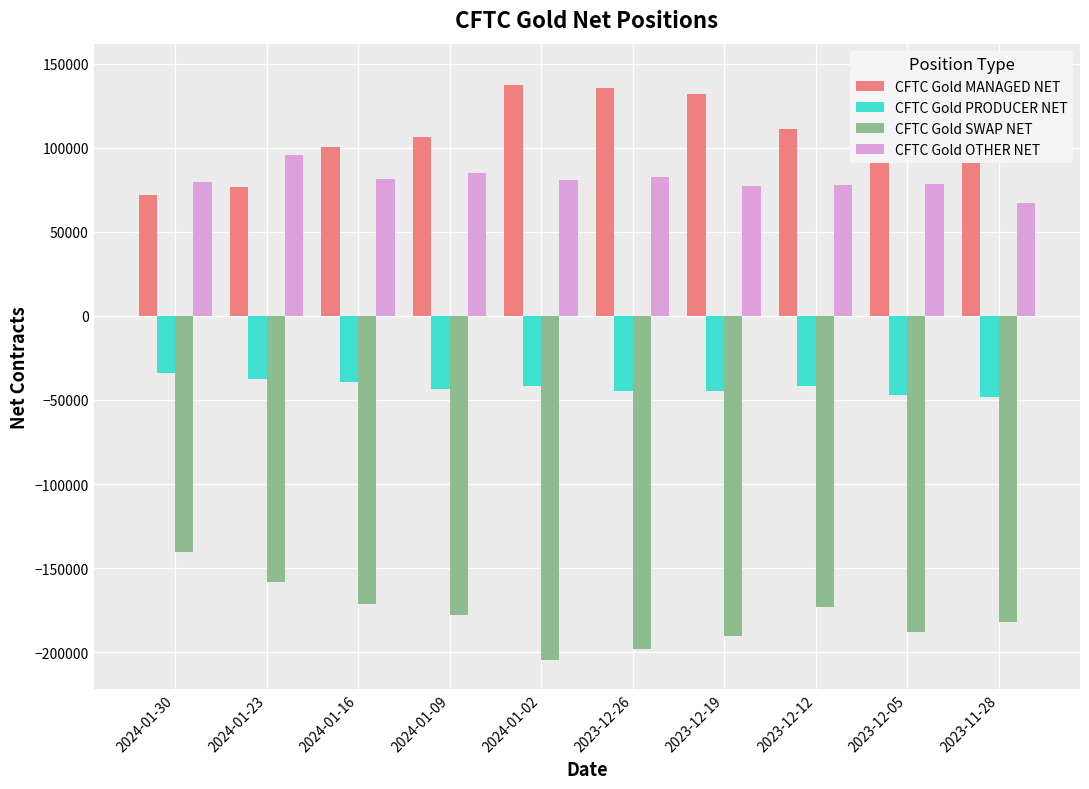

At 2024-01-02, list the series in order from smallest to largest.

CFTC Gold SWAP NET, CFTC Gold PRODUCER NET, CFTC Gold OTHER NET, CFTC Gold MANAGED NET